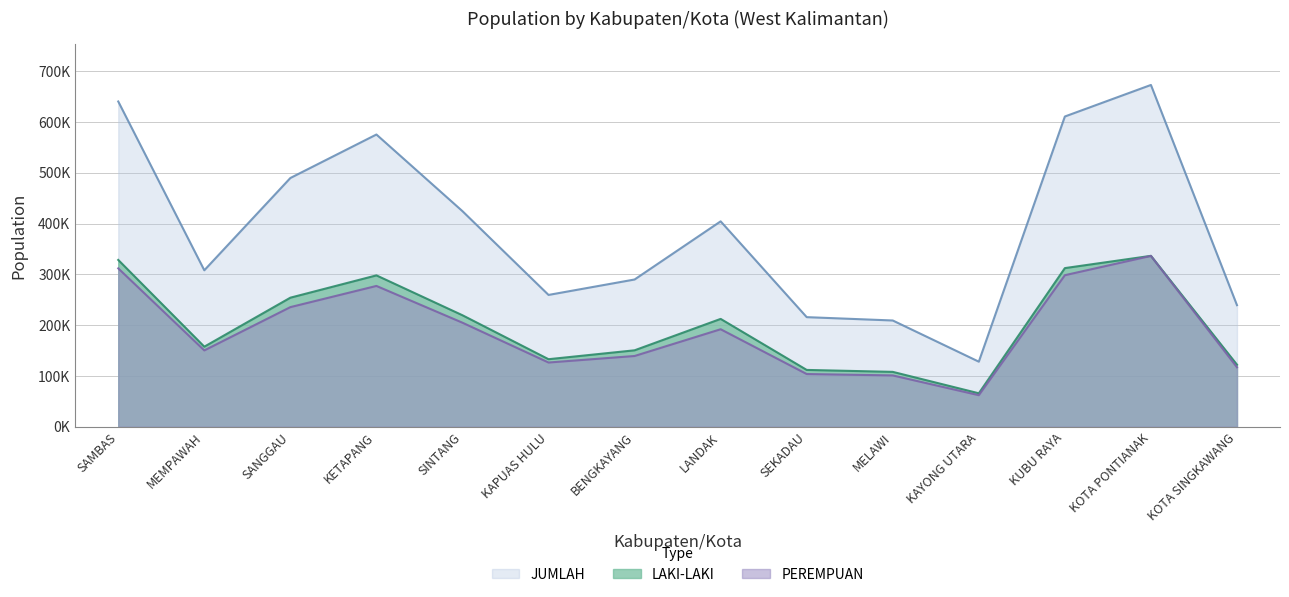

Is the value of PEREMPUAN at SEKADAU greater than the value of JUMLAH at SEKADAU?

No